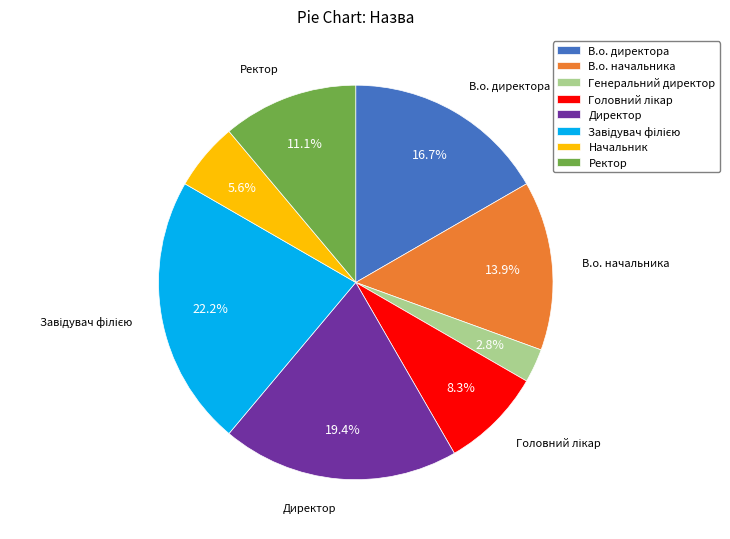

To the nearest percent, what percentage of the pie is Начальник?

6%